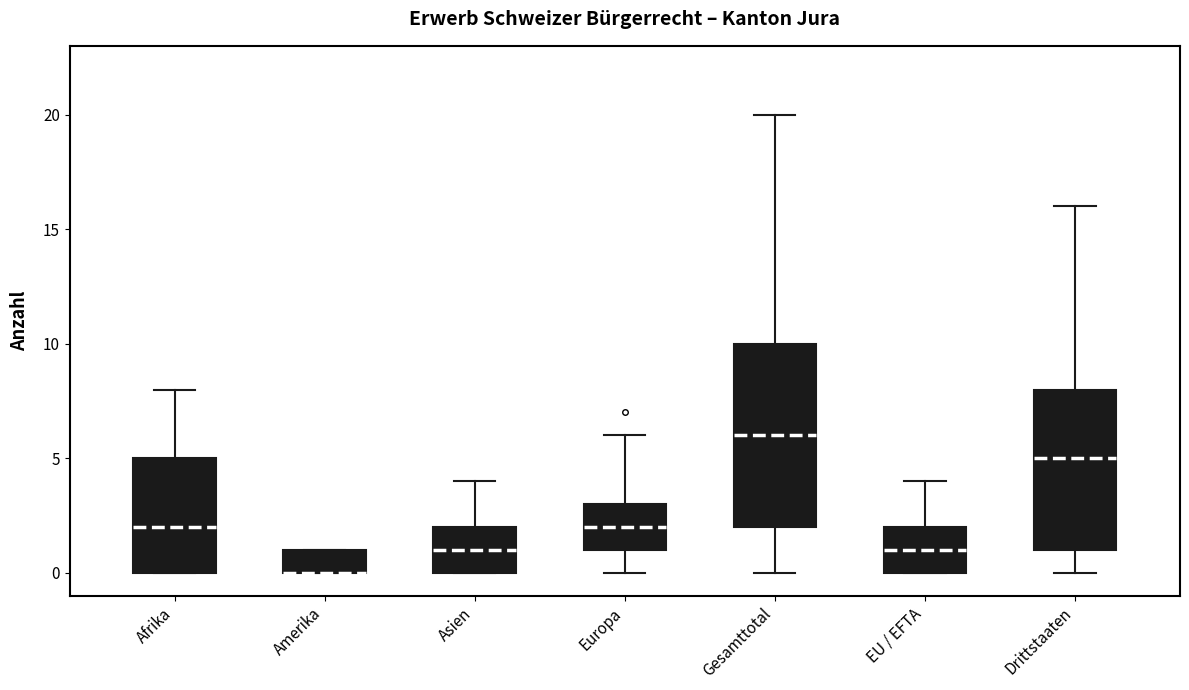

Which box is the tallest, from its lower edge to its upper edge?

Gesamttotal